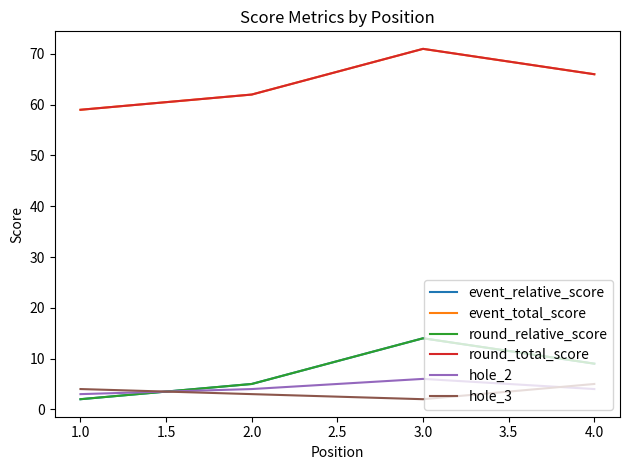

Is this an area chart (filled region under the line)?

No